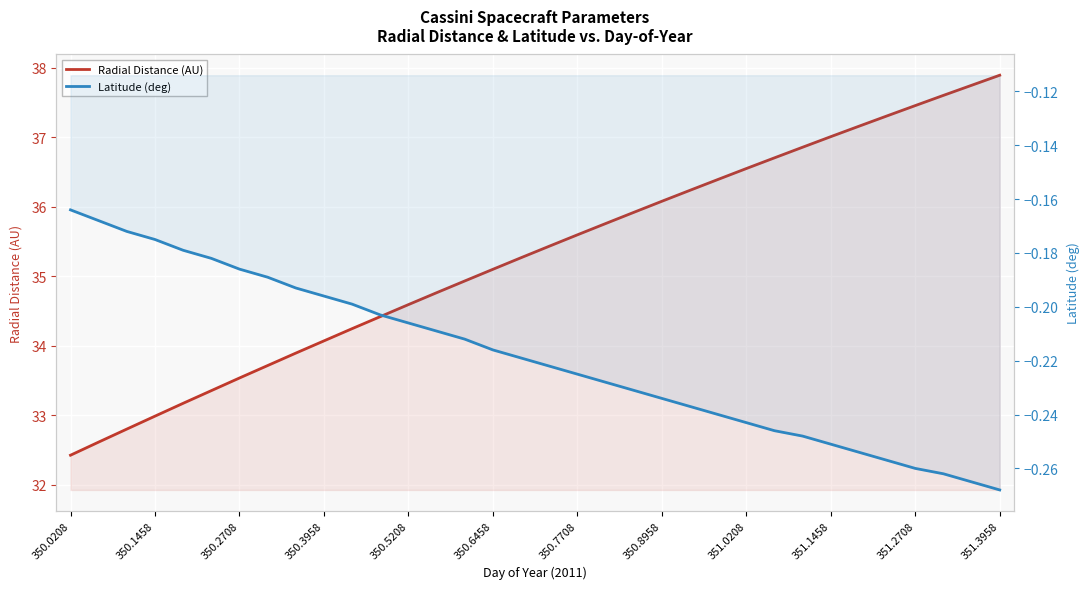

What position from the right is 19?

15